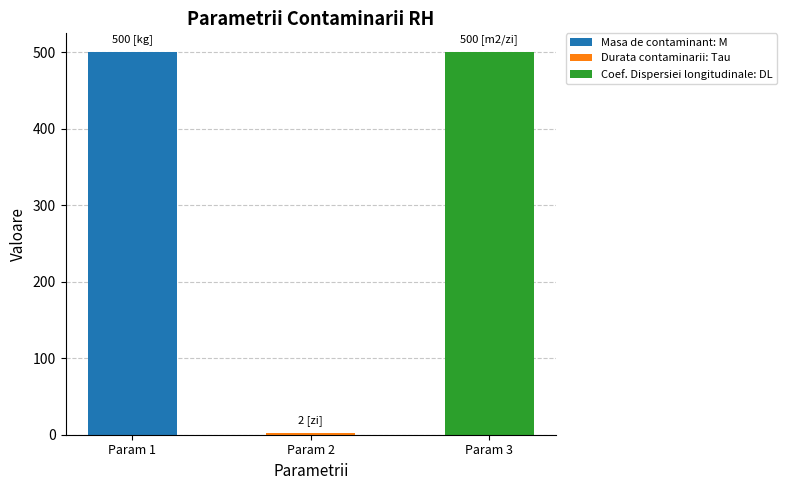

True or false: the data shows 875 at Coef. Dispersiei longitudinale: DL.

False